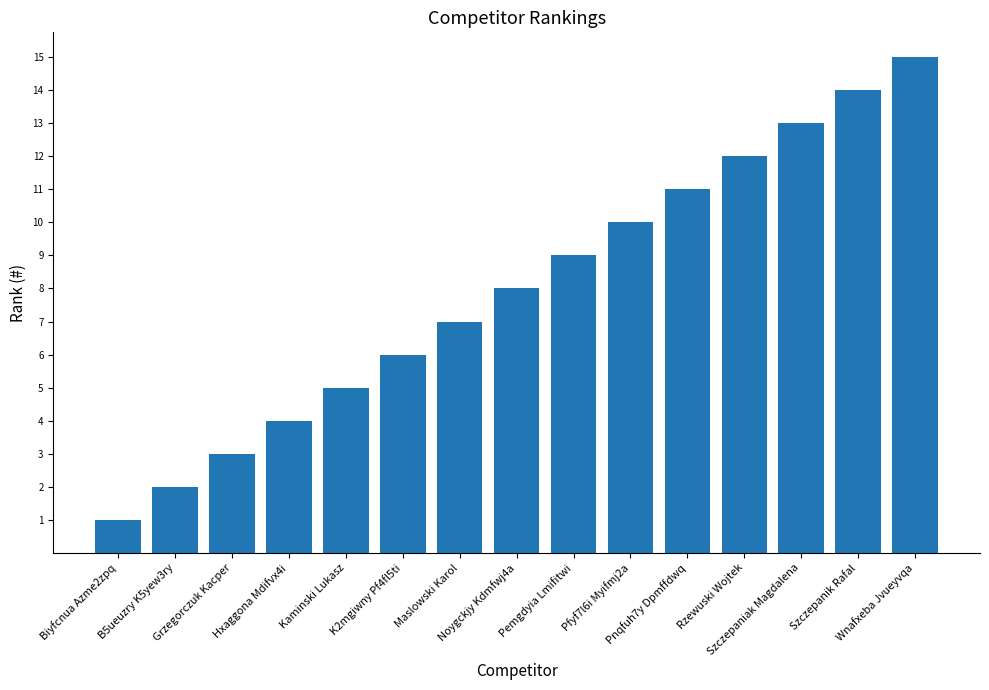

What is the difference between the maximum and minimum values?

14